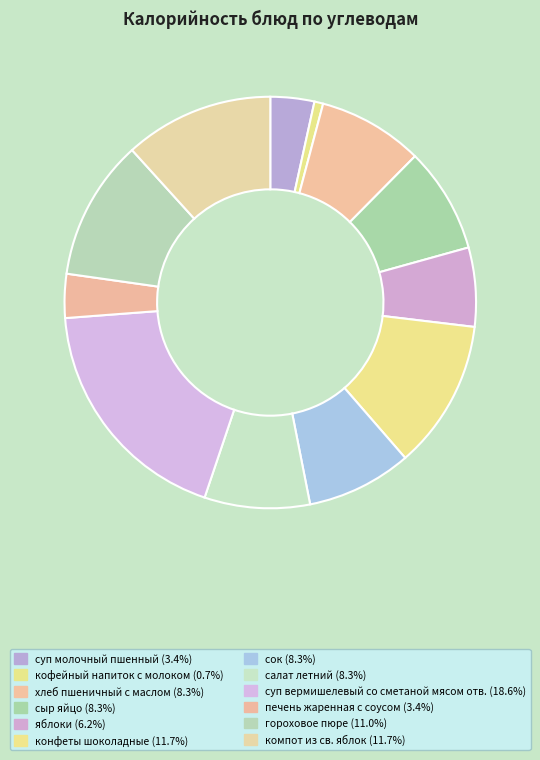

Which category has the smallest portion of the pie?

кофейный напиток с молоком